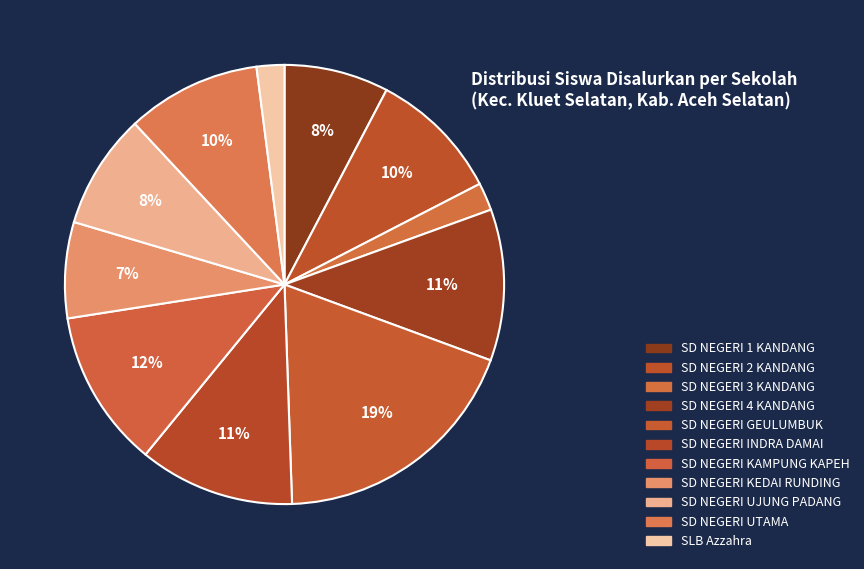

How many slices are in this pie chart?

11